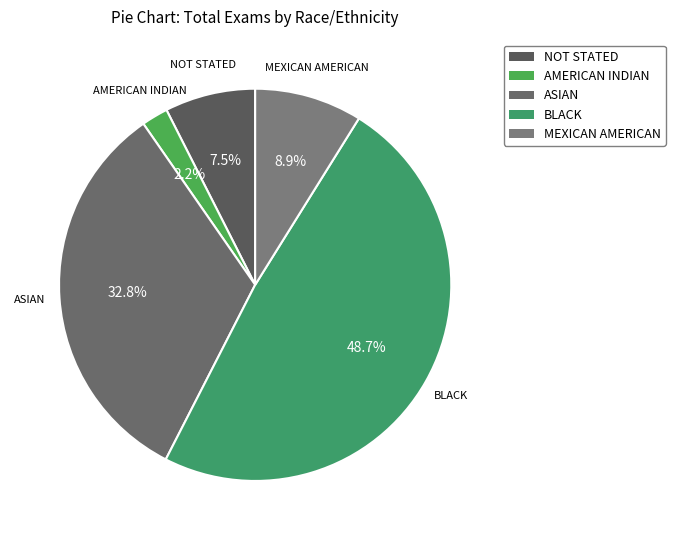

What is the largest slice in the pie chart?

BLACK